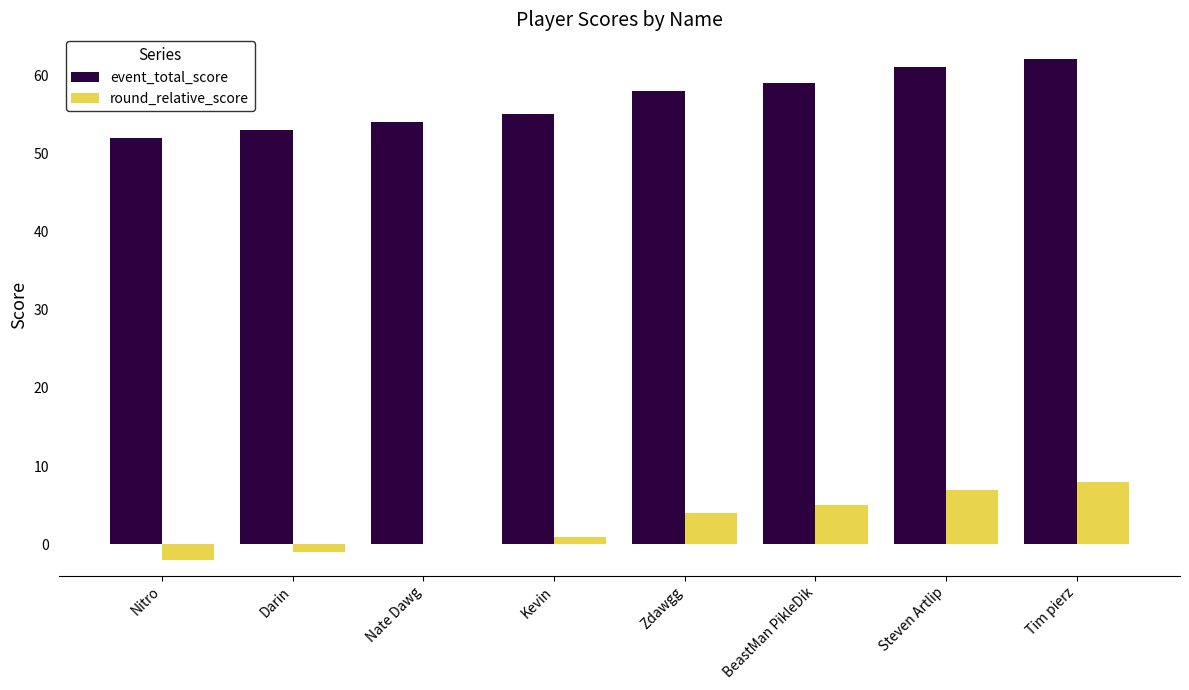

The value of round_relative_score at Nate Dawg is 6. True or false?

False